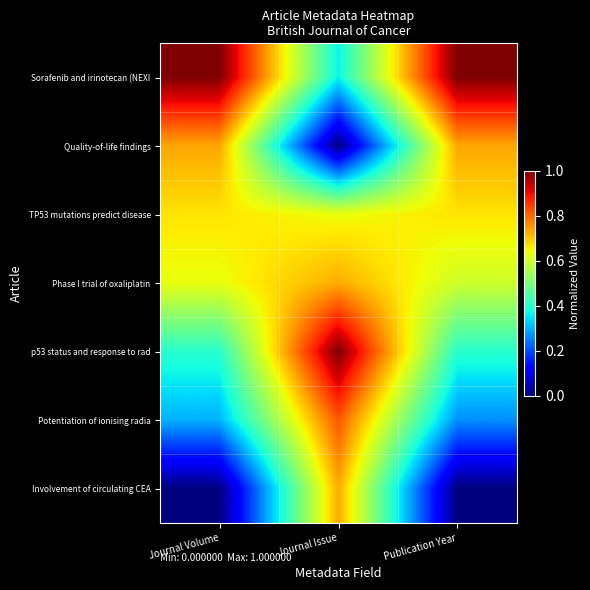

Which label corresponds to the largest value in the chart?

Journal Volume